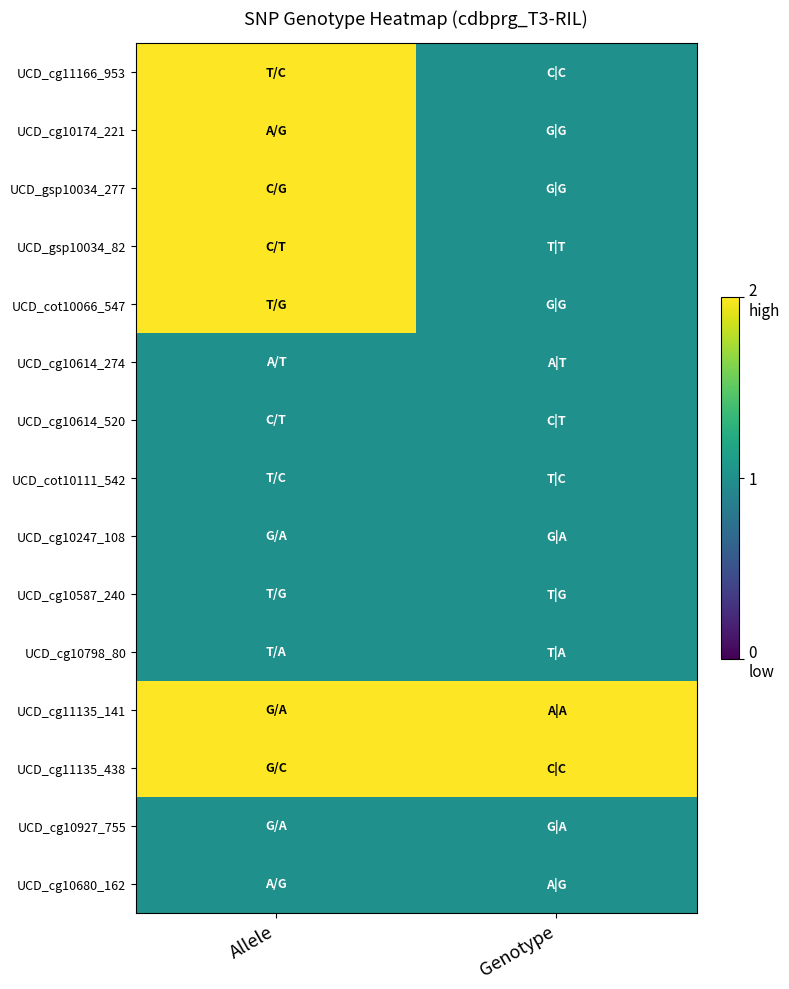

Which series has the largest range (max minus min)?

UCD_cg11166_953